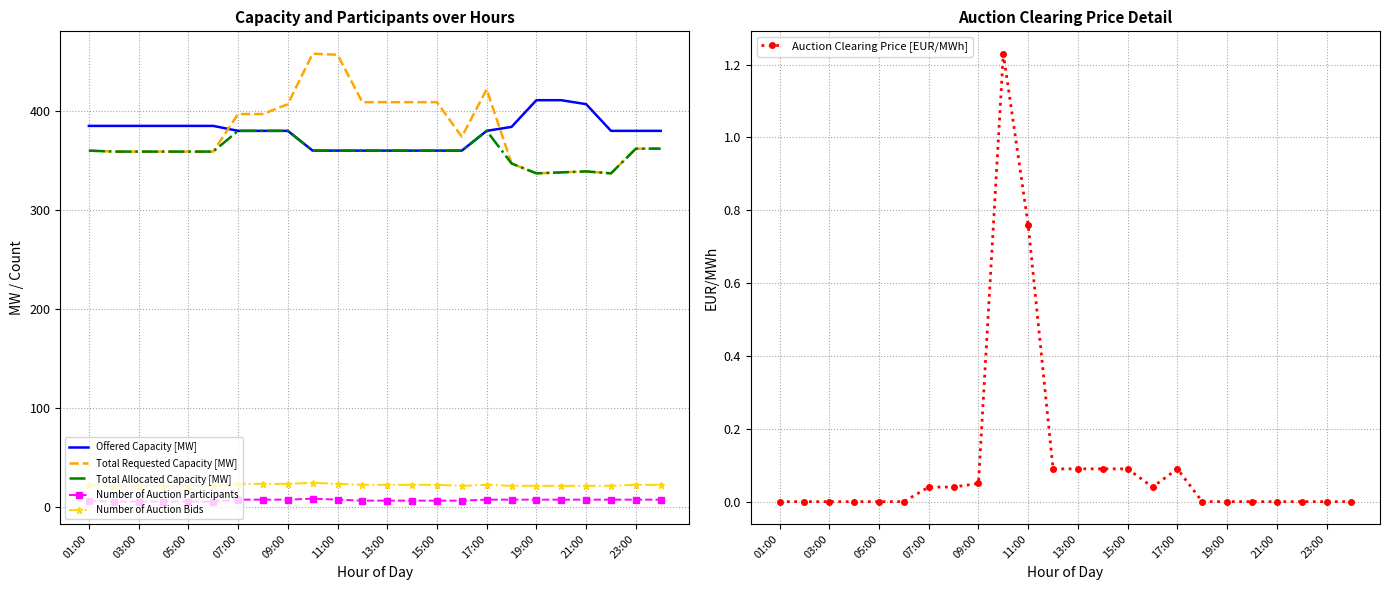

True or false: Number of Auction Bids and Total Requested Capacity [MW] cross at least once.

False